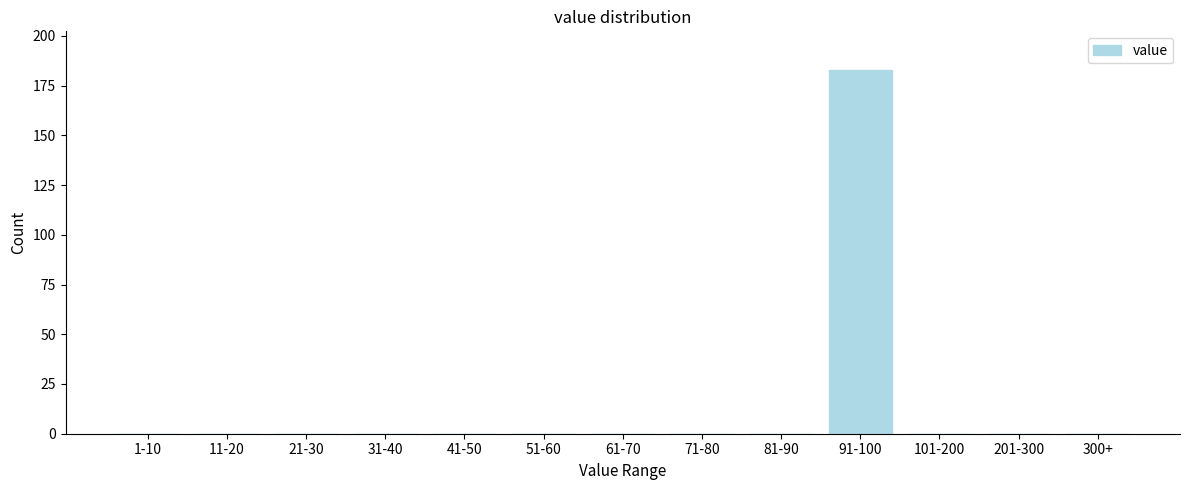

Reading left to right, list all the values displayed in this chart.

1-10=0	11-20=0	21-30=0	31-40=0	41-50=0	51-60=0	61-70=0	71-80=0	81-90=0	91-100=183	101-200=0	201-300=0	300+=0